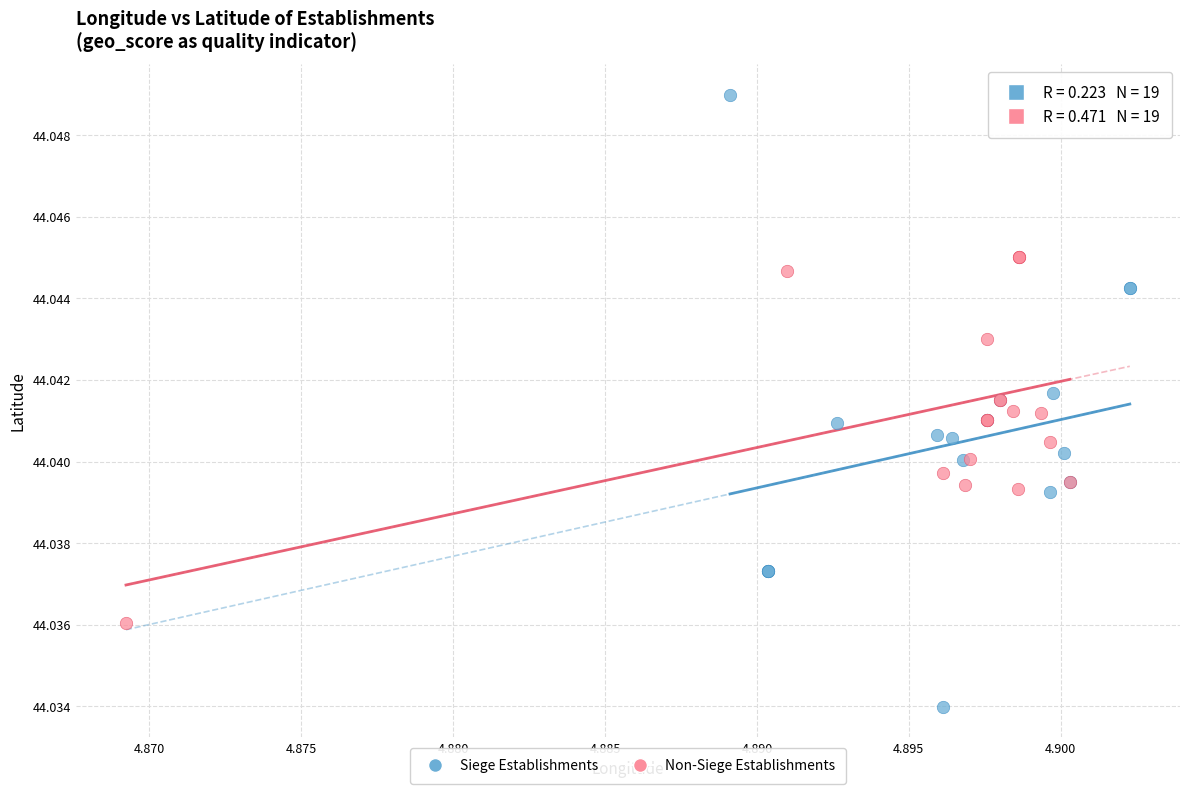

Which series reaches the minimum Y coordinate?

Siege Establishments